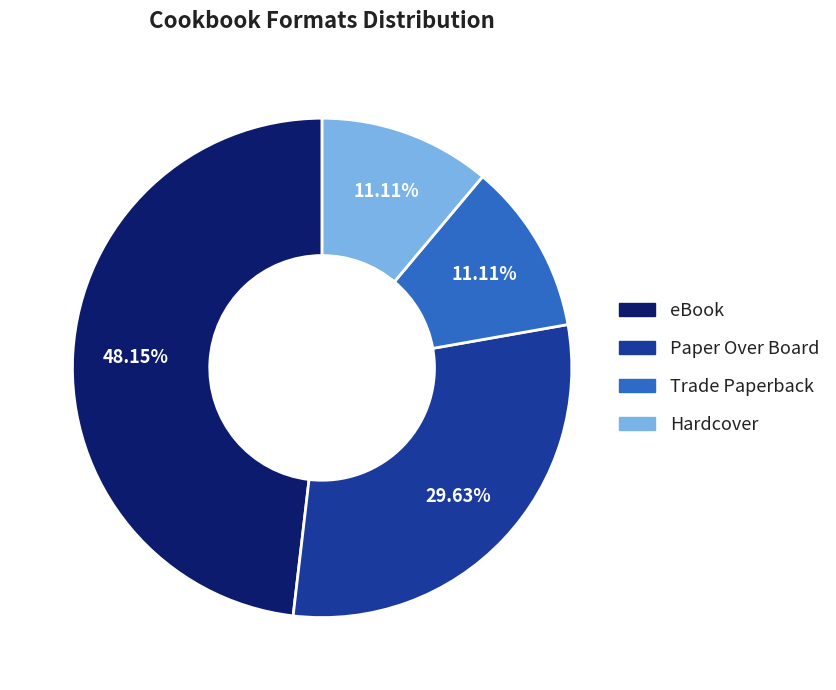

Does Hardcover represent more than half of the total?

No